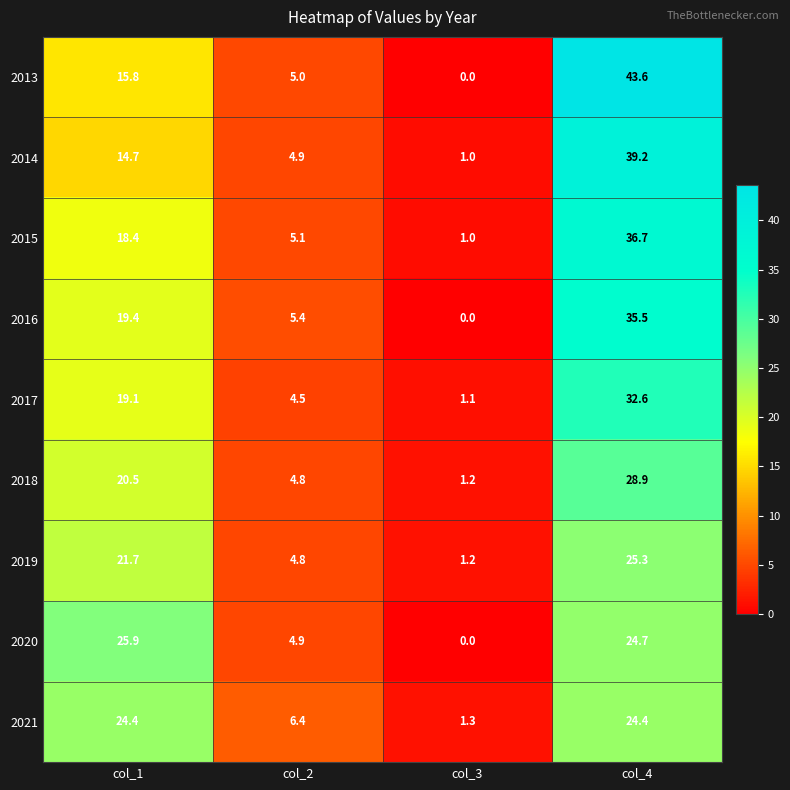

Rank the series by their maximum value, from highest to lowest.

2013, 2014, 2015, 2016, 2017, 2018, 2020, 2019, 2021